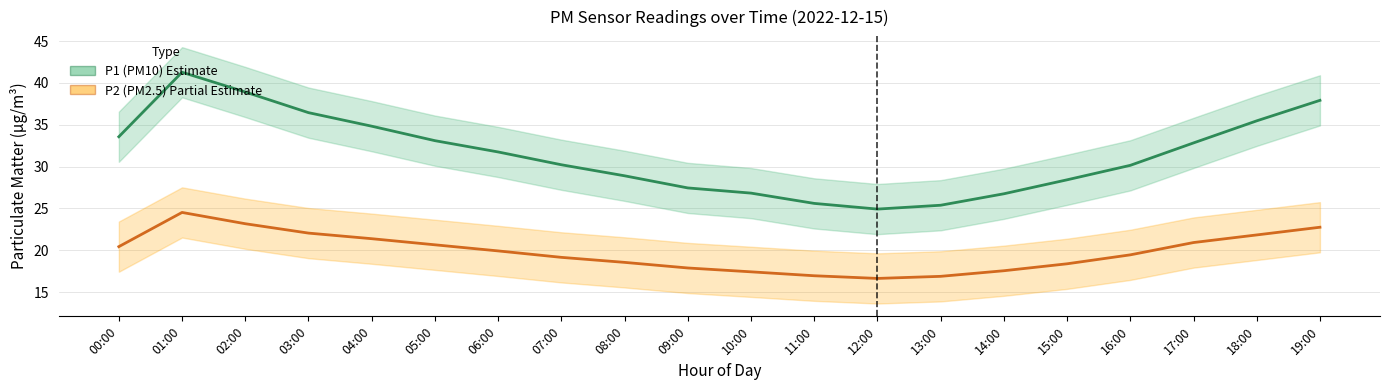

Between 00:00 and 06:00, which is larger?

00:00